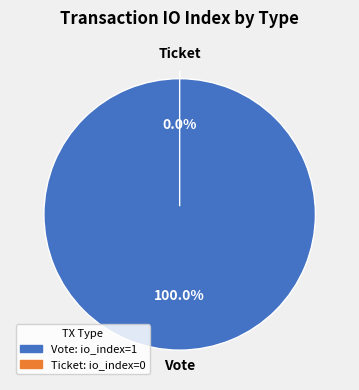

Do Ticket and Vote together represent more than half of the pie?

Yes